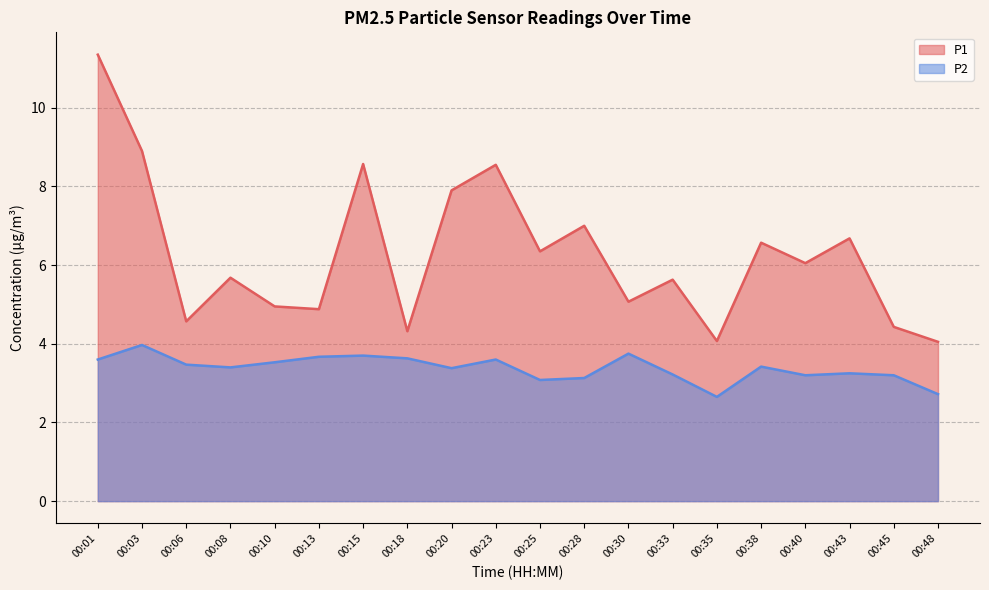

What is the value of the P1 point at the 4th from the left?

5.7